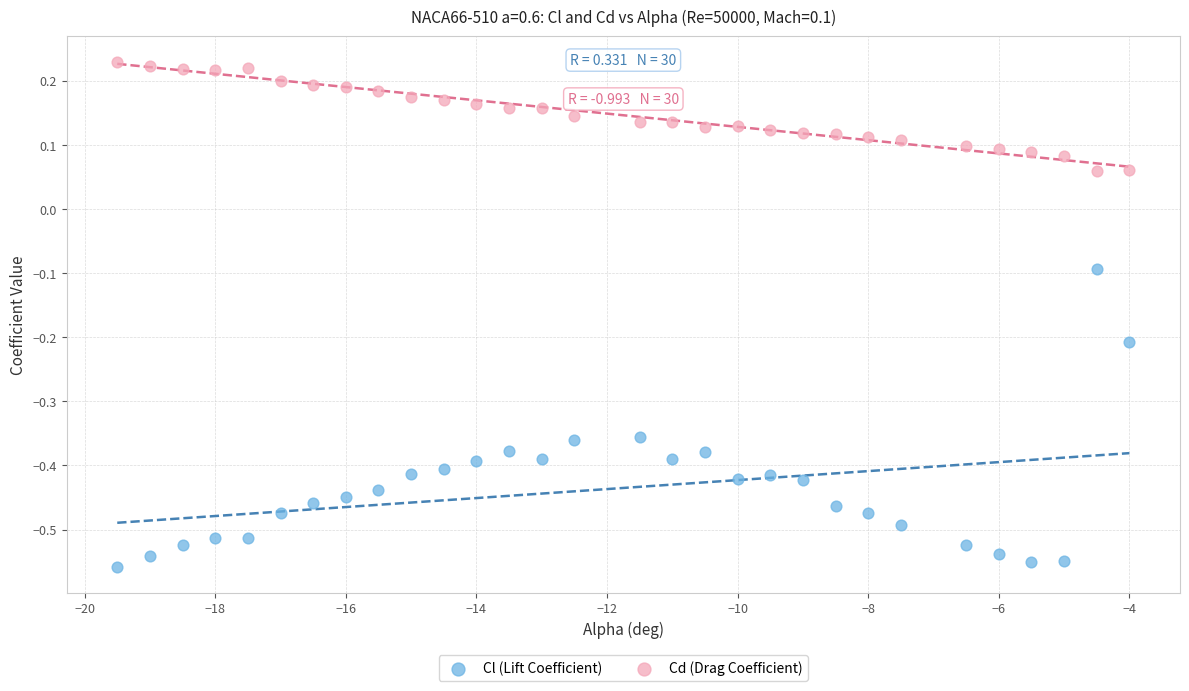

Across all data points, what is the range of X values (max minus min)?

15.5